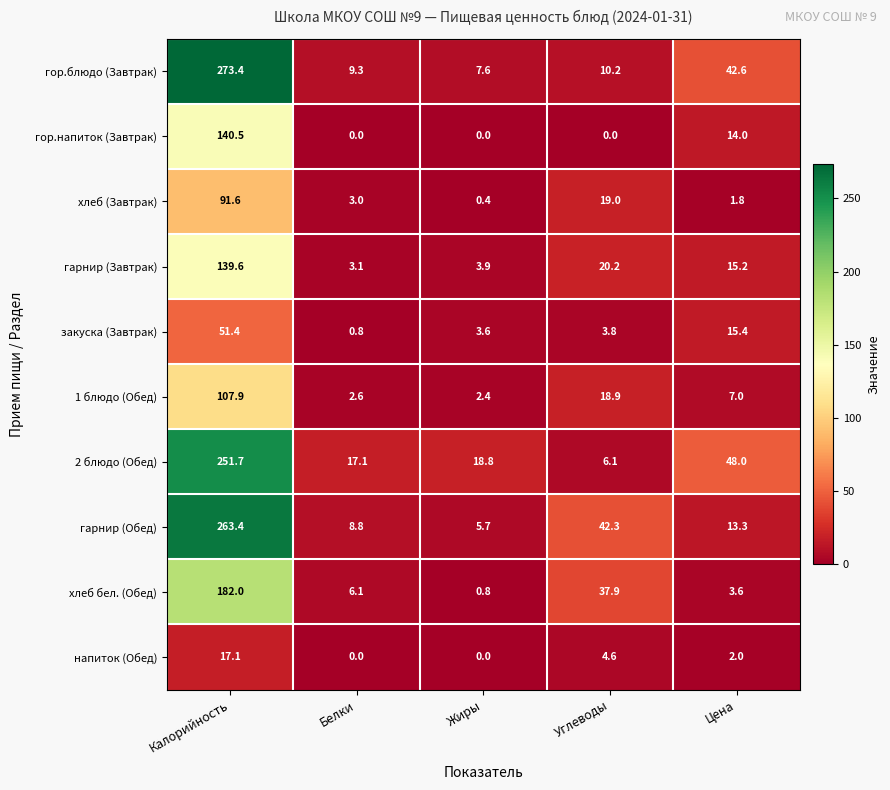

List the series in order of their peak value, highest first.

гор.блюдо (Завтрак), гарнир (Обед), 2 блюдо (Обед), хлеб бел. (Обед), гор.напиток (Завтрак), гарнир (Завтрак), 1 блюдо (Обед), хлеб (Завтрак), закуска (Завтрак), напиток (Обед)